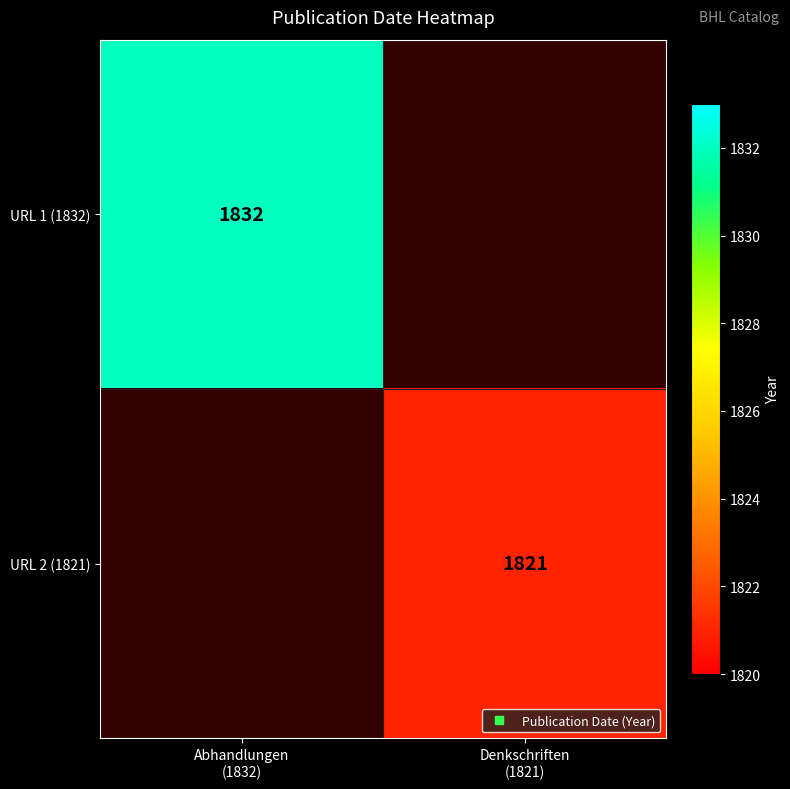

What is the approximate value of URL 1 (1832) at Abhandlungen (1832)?

1832.0